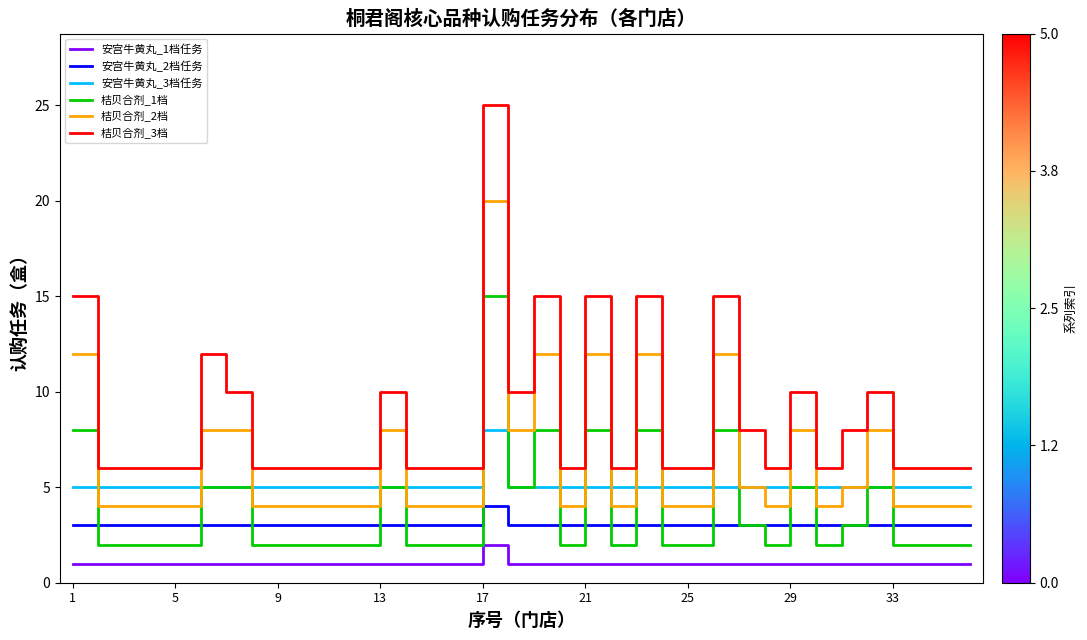

Which series has the largest total across all categories?

桔贝合剂_3档